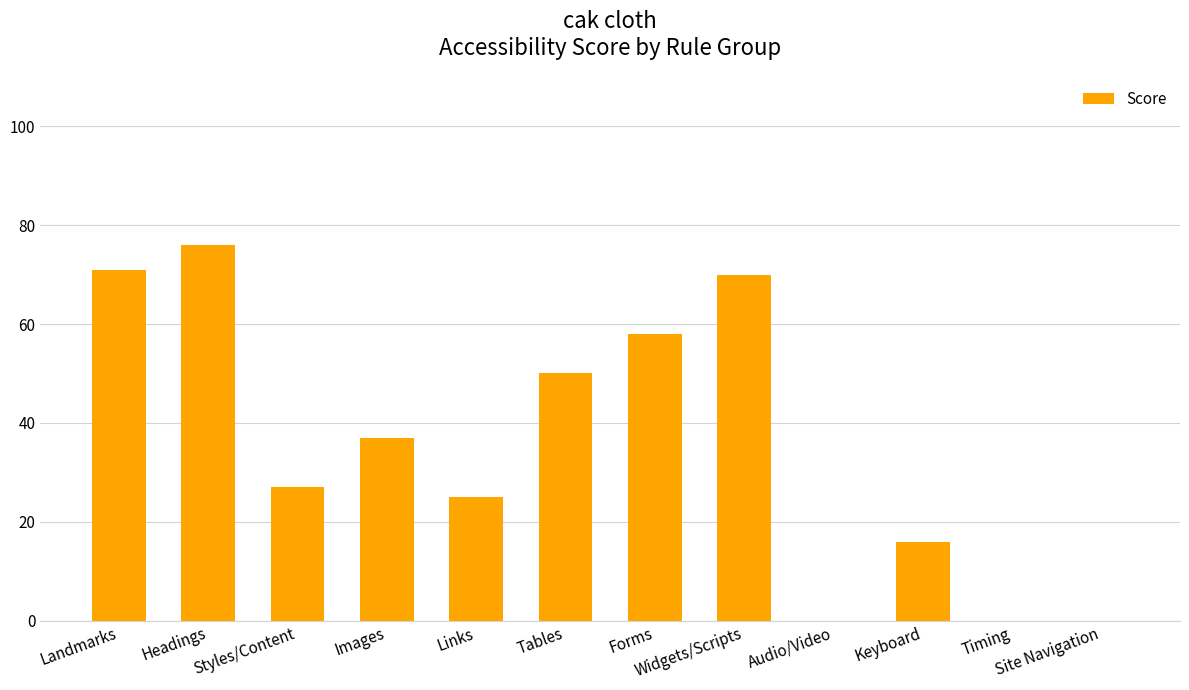

What is the maximum value shown in the chart?

76